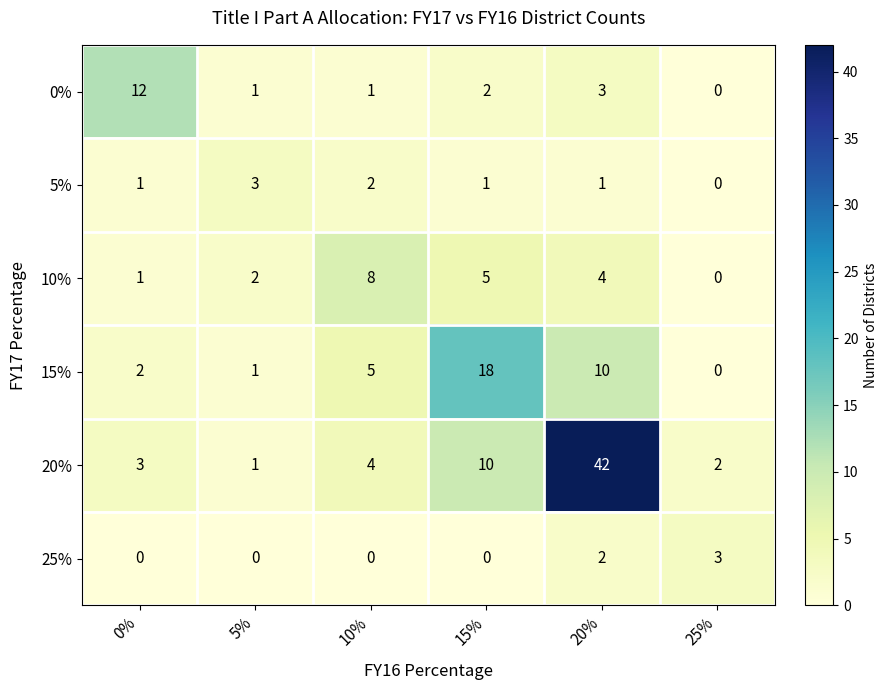

At which category is the sum across all series the highest?

20%